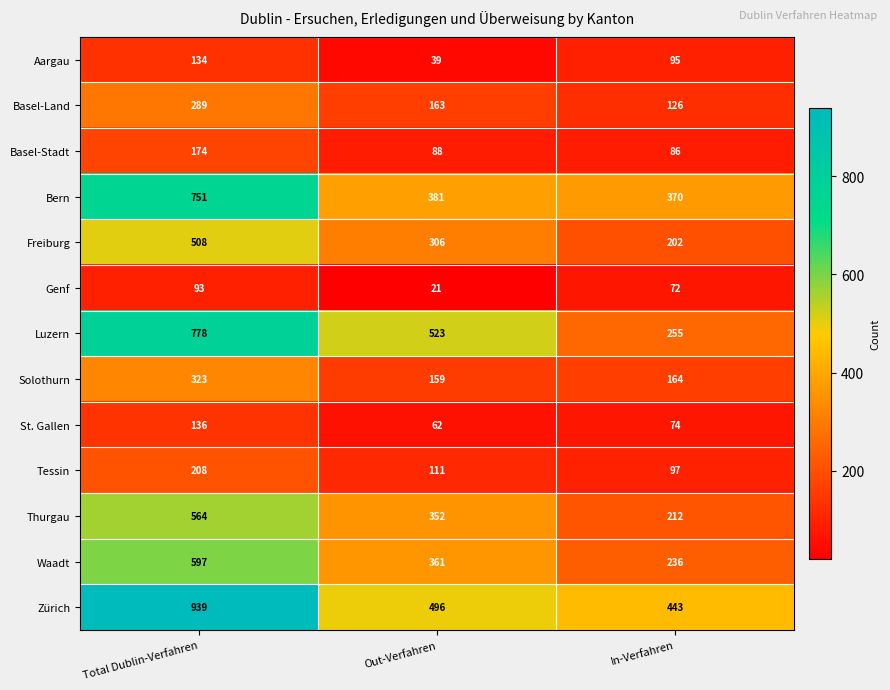

Which series changed the most between Total Dublin-Verfahren and In-Verfahren?

Luzern